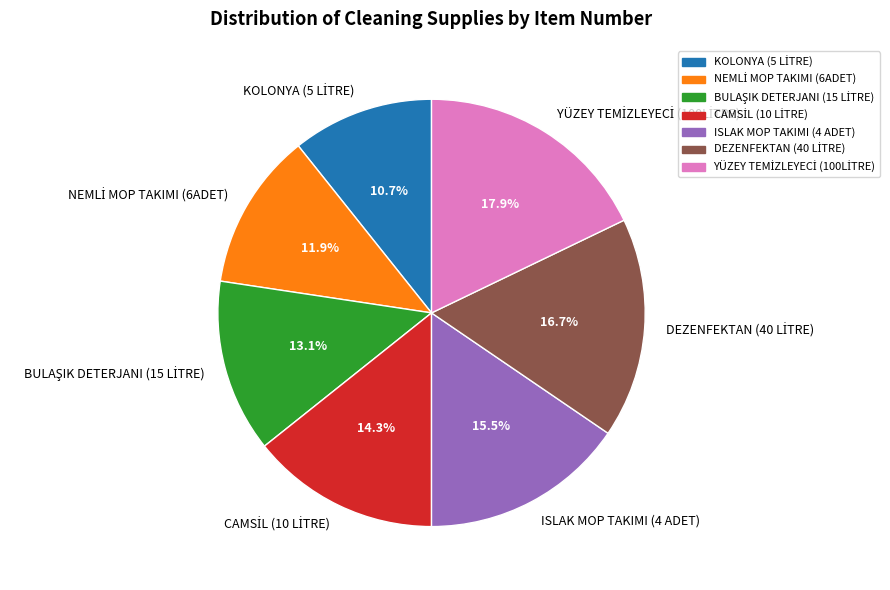

How many slices are in this pie chart?

7